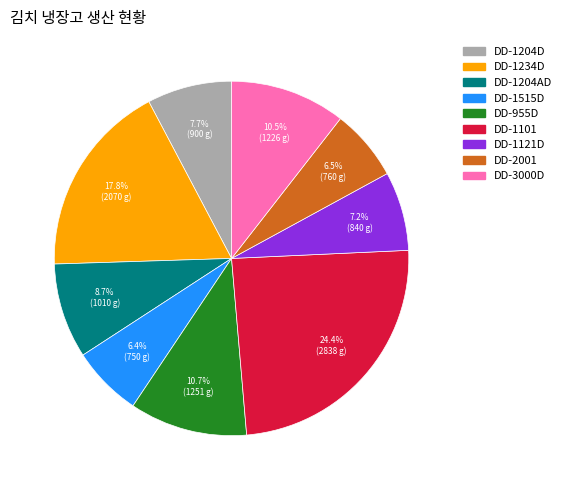

How many slices are in this pie chart?

9